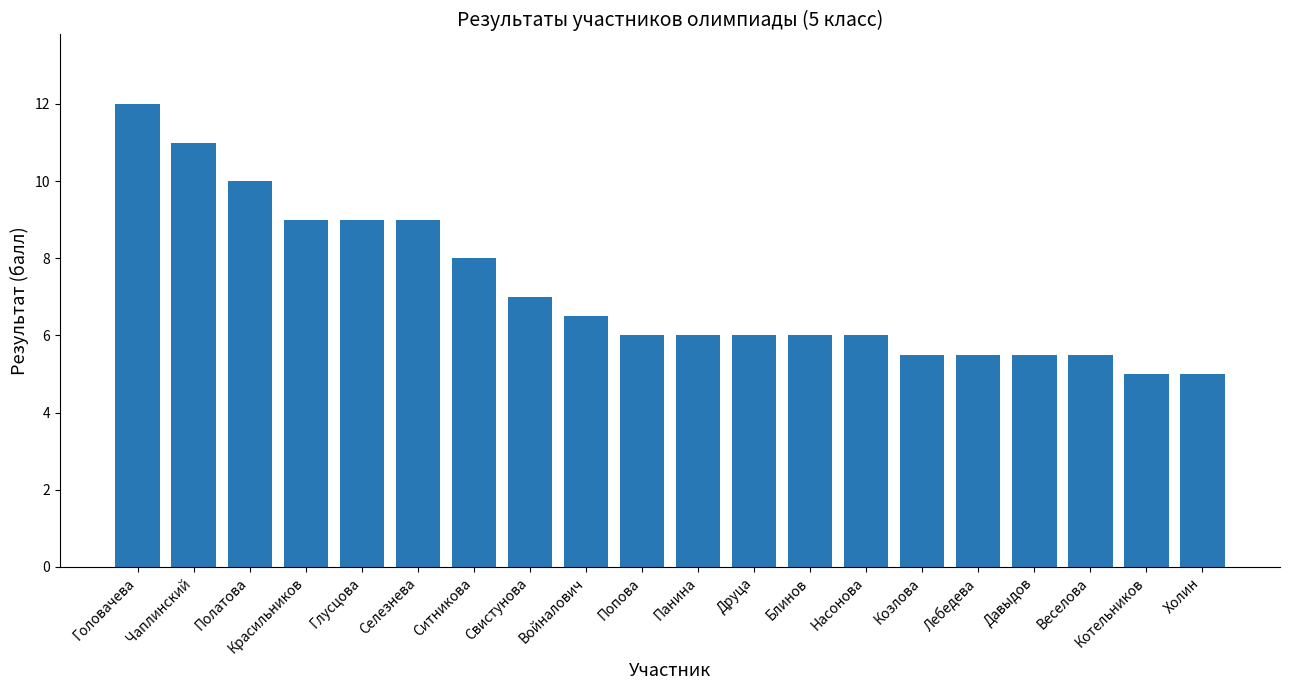

What value does the data have at Холин?

5.0